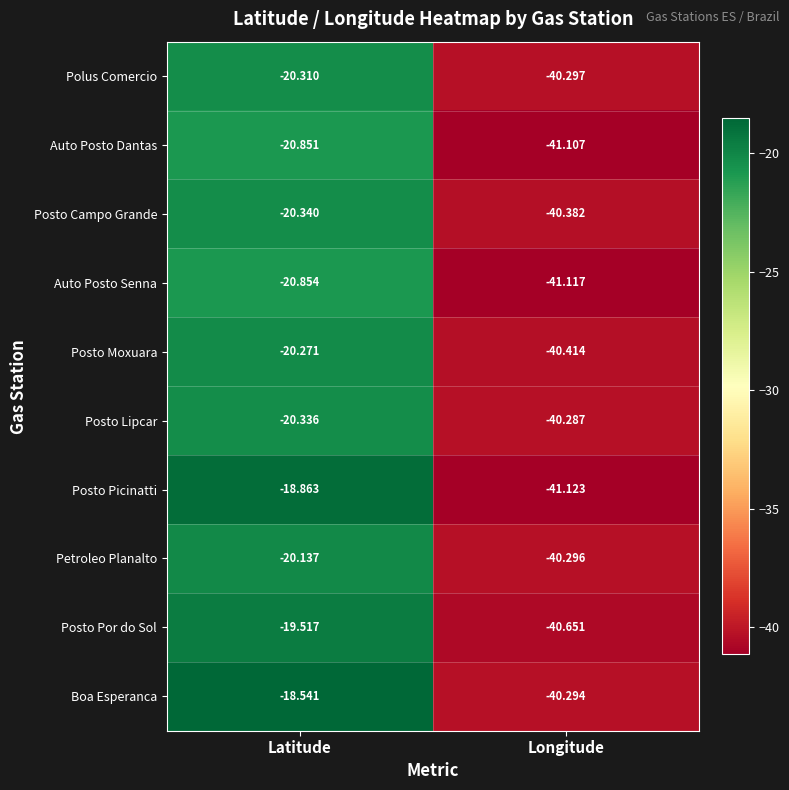

How many series are shown in this chart?

10